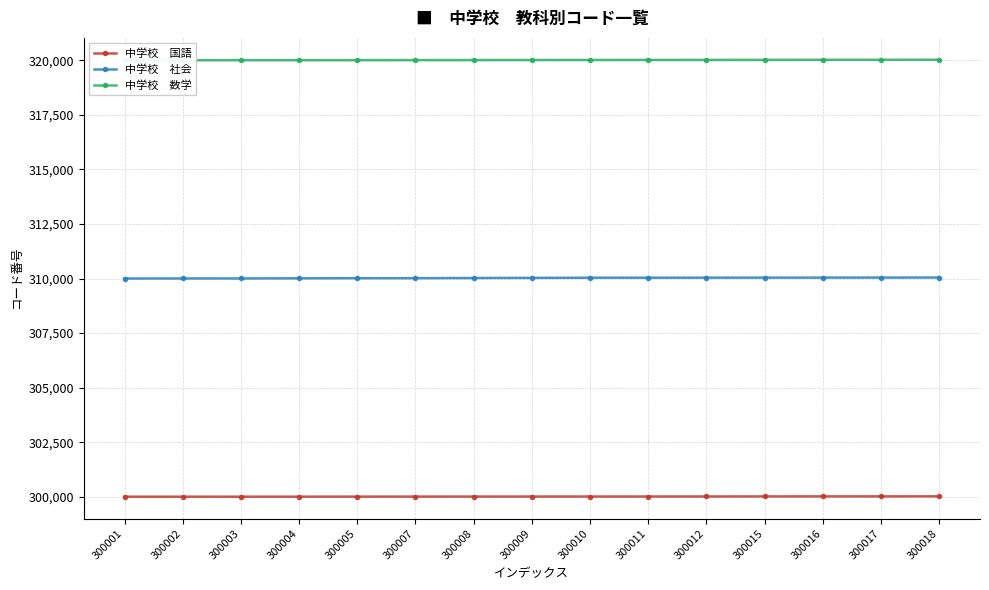

Reading left to right, what are all the values shown in this chart?

中学校　国語: 300001	300002	300003	300004	300005	300007	300008	300009	300010	300011	300012	300015	300016	300017	300018
中学校　社会: 310001	310003	310004	310010	310015	310016	310024	310030	310037	310038	310039	310040	310042	310043	310045
中学校　数学: 320002	320003	320004	320005	320006	320008	320010	320013	320014	320016	320017	320018	320023	320024	320026